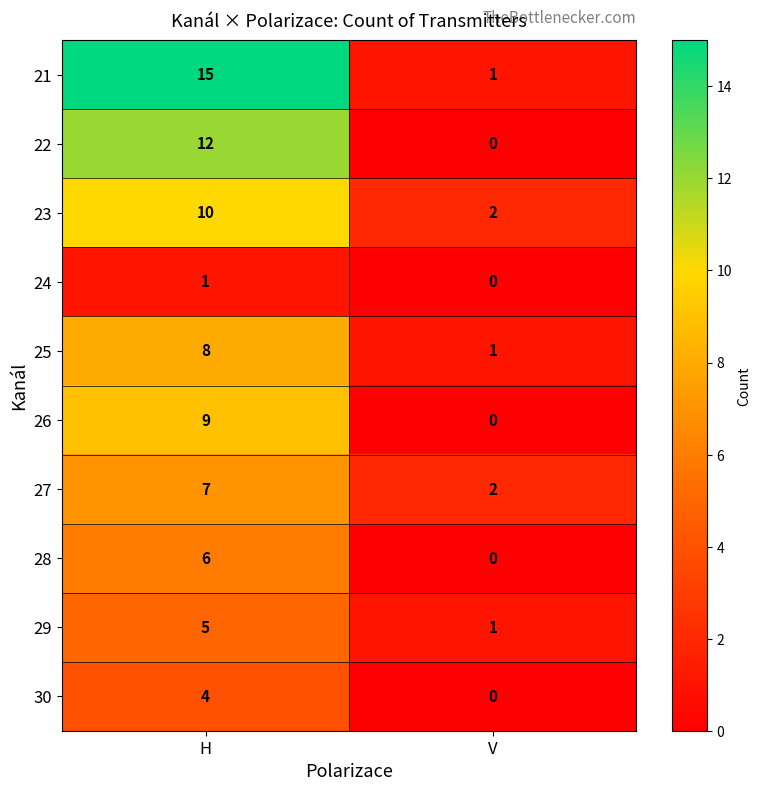

Reading right to left, extract all data points from this chart.

21: 1	15
22: 0	12
23: 2	10
24: 0	1
25: 1	8
26: 0	9
27: 2	7
28: 0	6
29: 1	5
30: 0	4